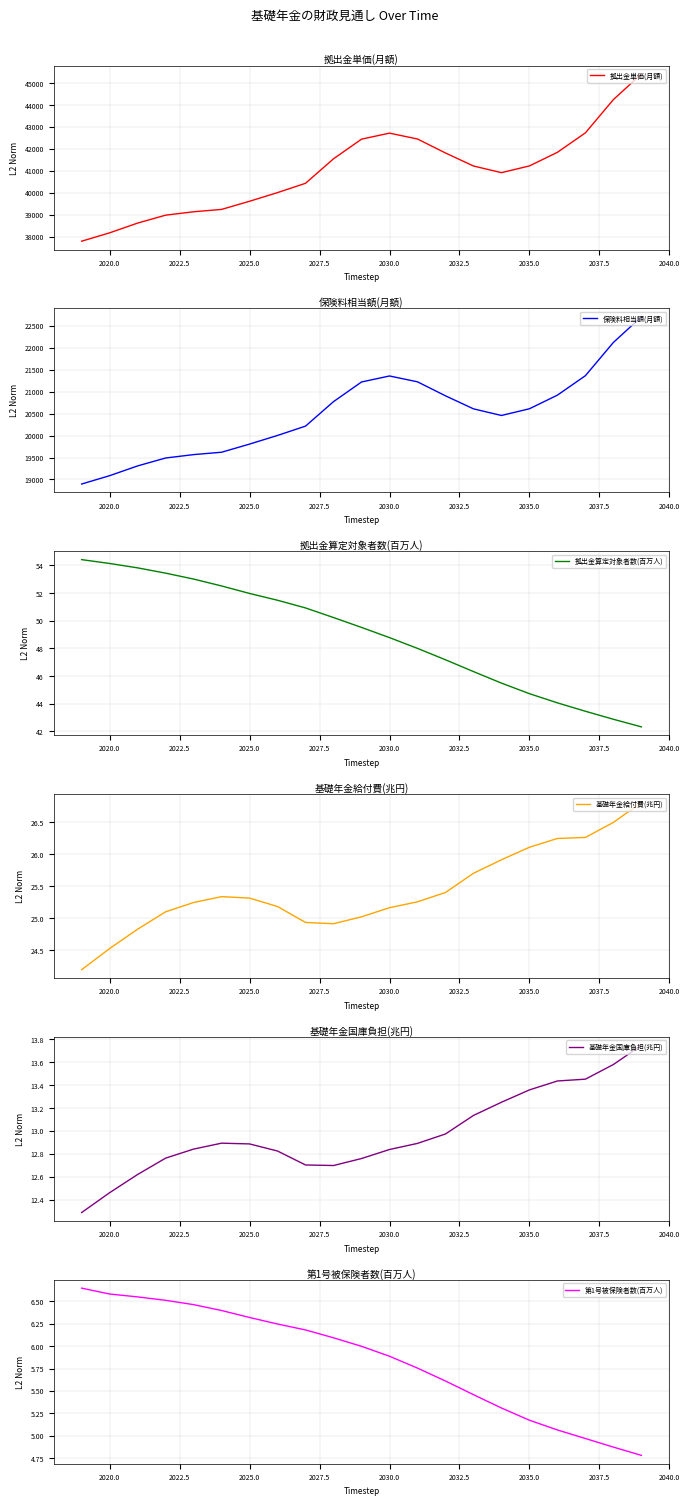

What is the highest value of the 拠出金単価(月額) series?

45419.2